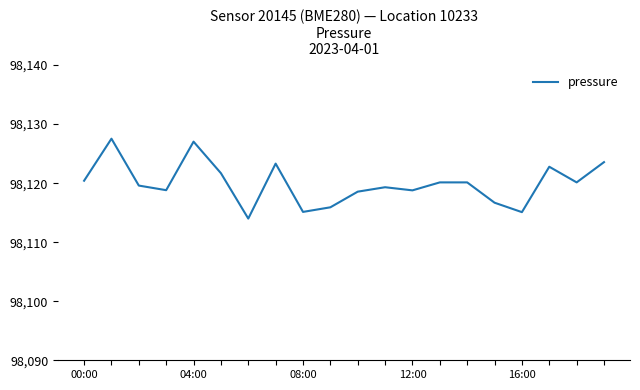

What is the maximum value shown in the chart?

98127.5